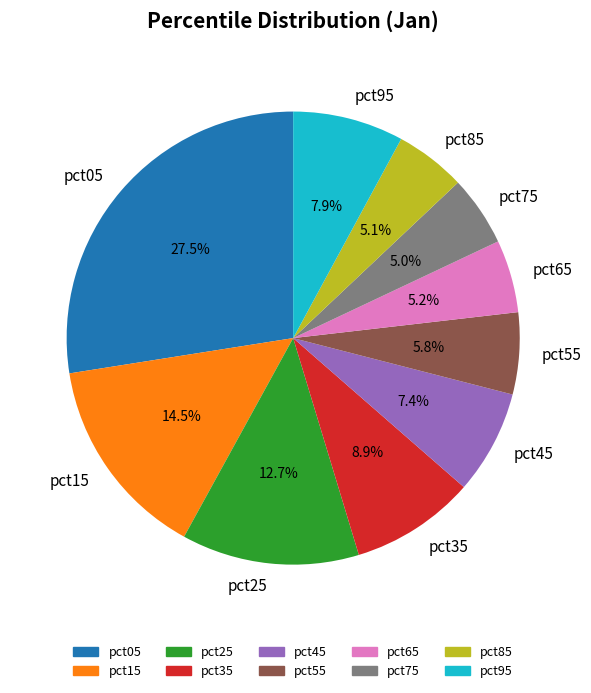

Which has a higher value, pct95 or pct85?

pct95